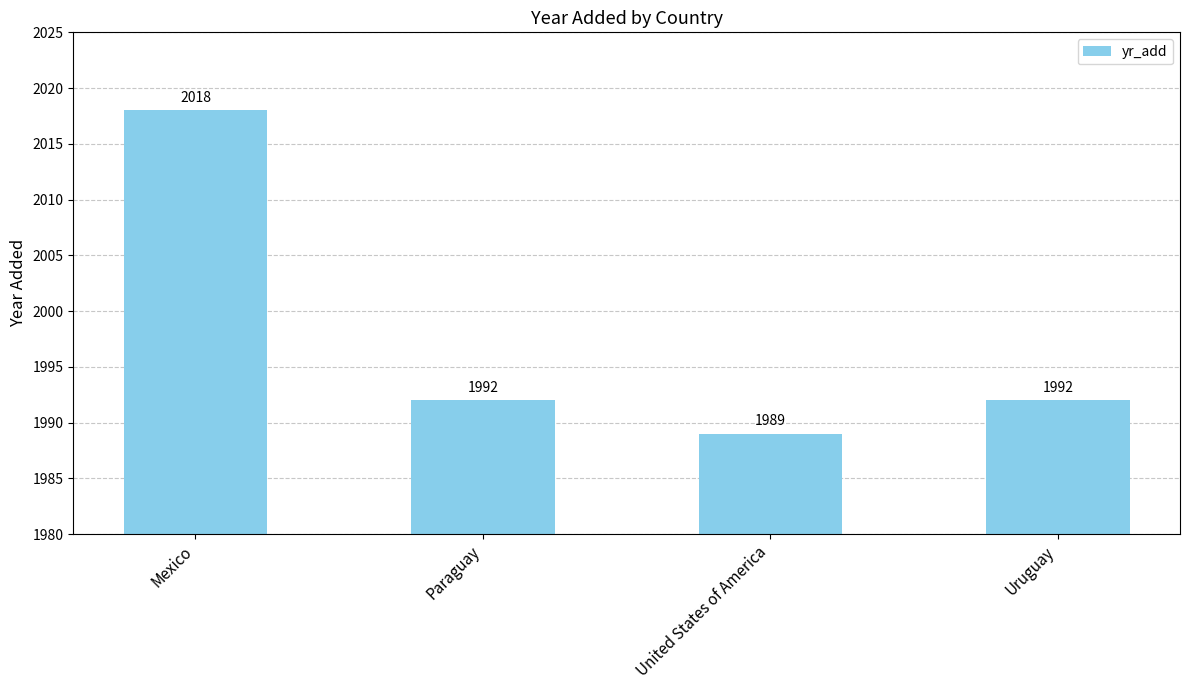

Reading right to left, transcribe all the data shown in this chart.

Uruguay=1992	United States of America=1989	Paraguay=1992	Mexico=2018